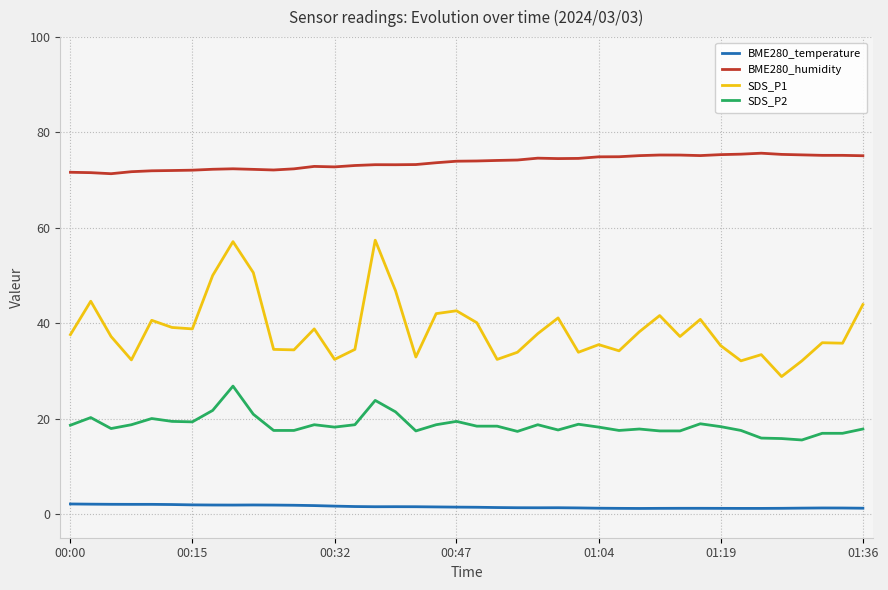

What is the greatest value displayed?

75.7